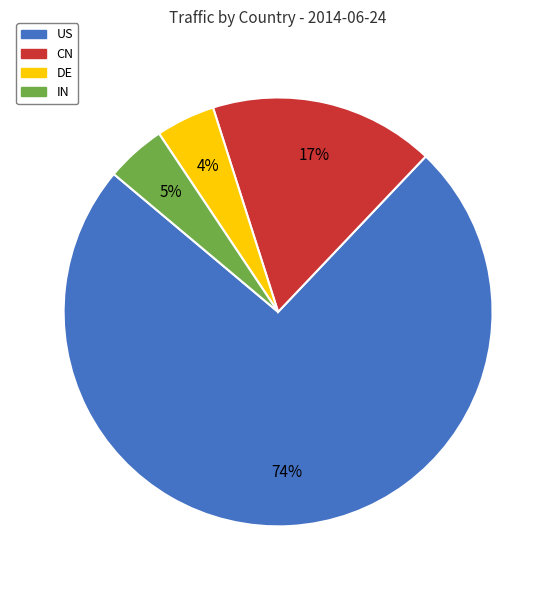

To the nearest percent, what portion does DE represent?

4%